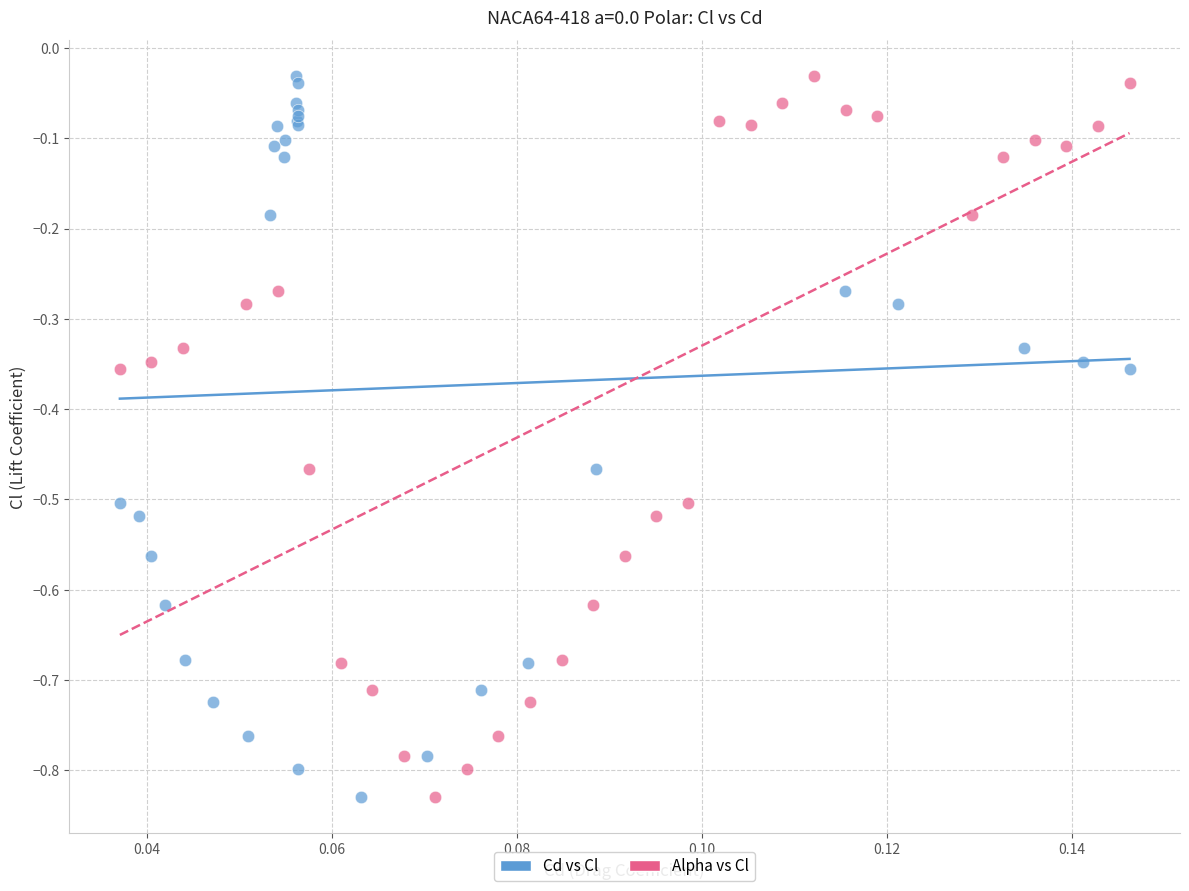

What are all the series names shown in the legend?

Cd vs Cl, Alpha vs Cl